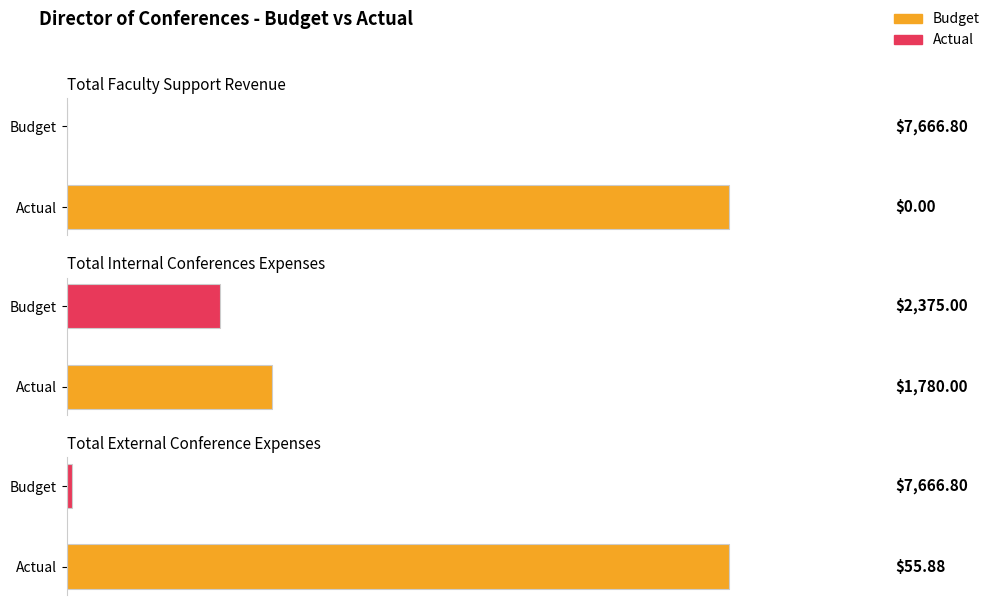

Is it true that Actual equals 2923.5 at Total Internal Conferences Expenses?

False